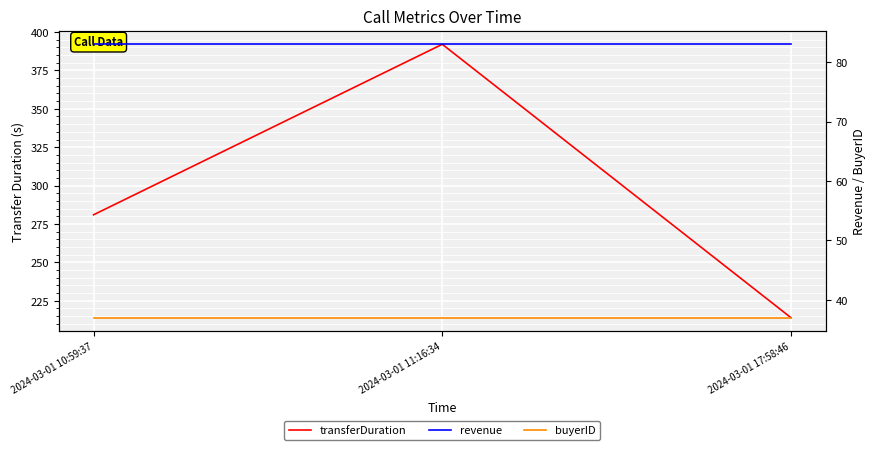

What is the maximum value shown in the chart?

392